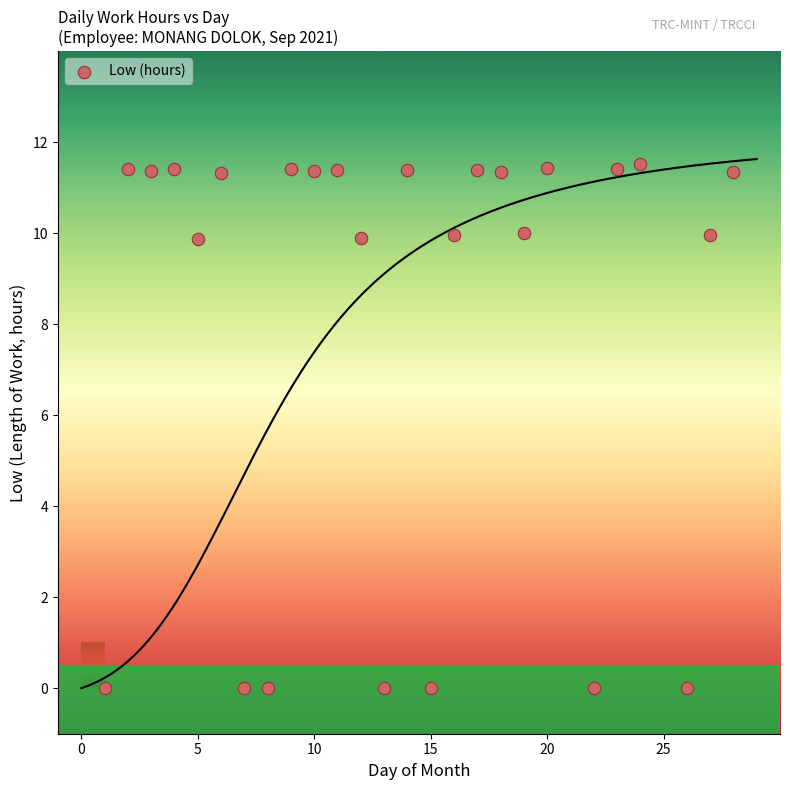

What is the range of Y values (max minus min)?

11.5